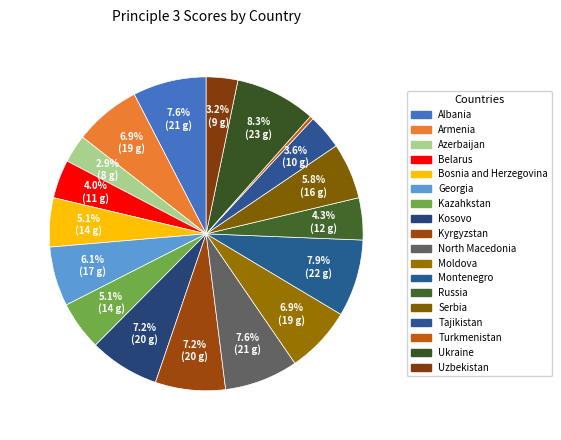

To the nearest percent, what portion does Ukraine represent?

8%